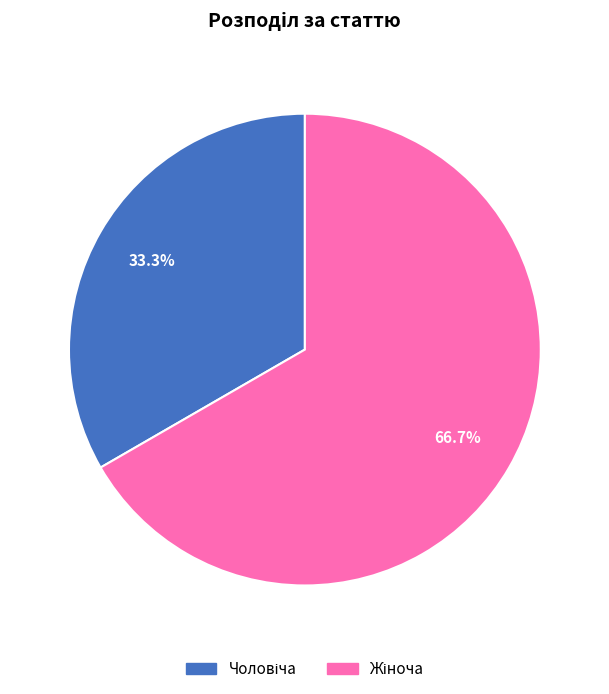

Count the number of slices in the pie.

2